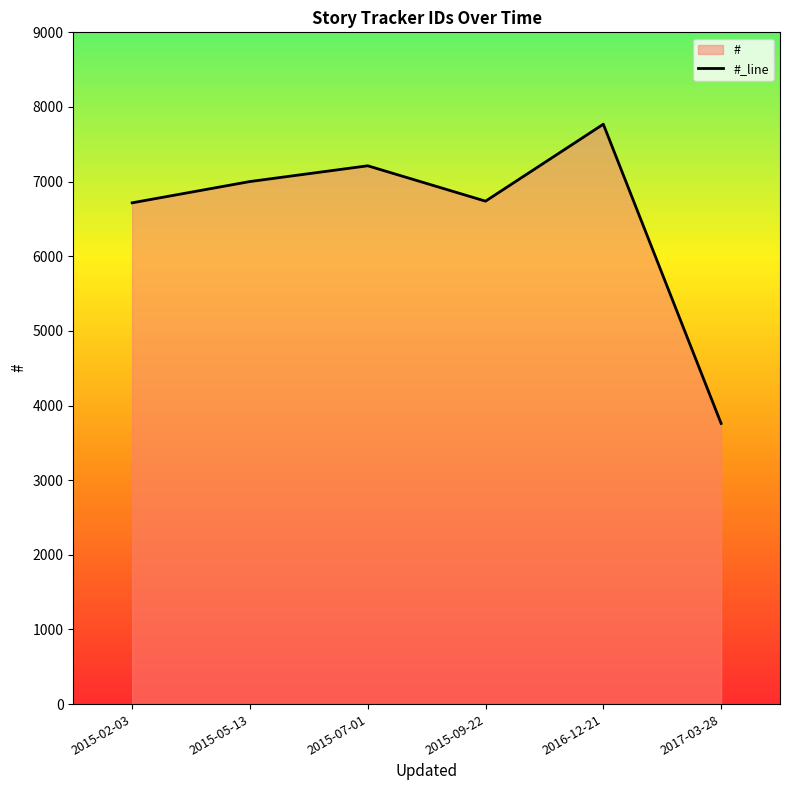

Rank the categories by value from highest to lowest.

2016-12-21, 2015-07-01, 2015-05-13, 2015-09-22, 2015-02-03, 2017-03-28